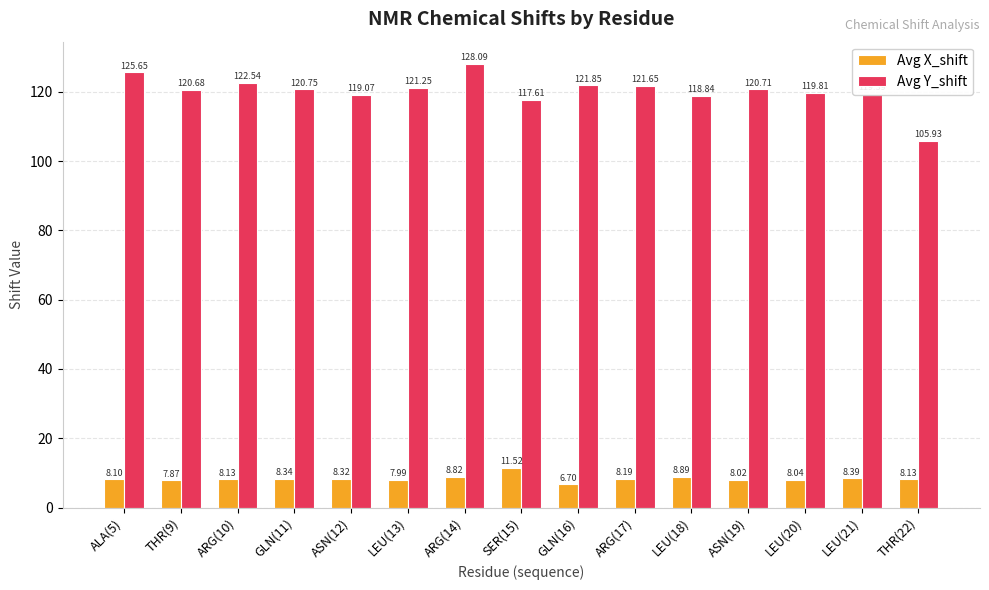

Which series has the largest total across all categories?

Avg Y_shift